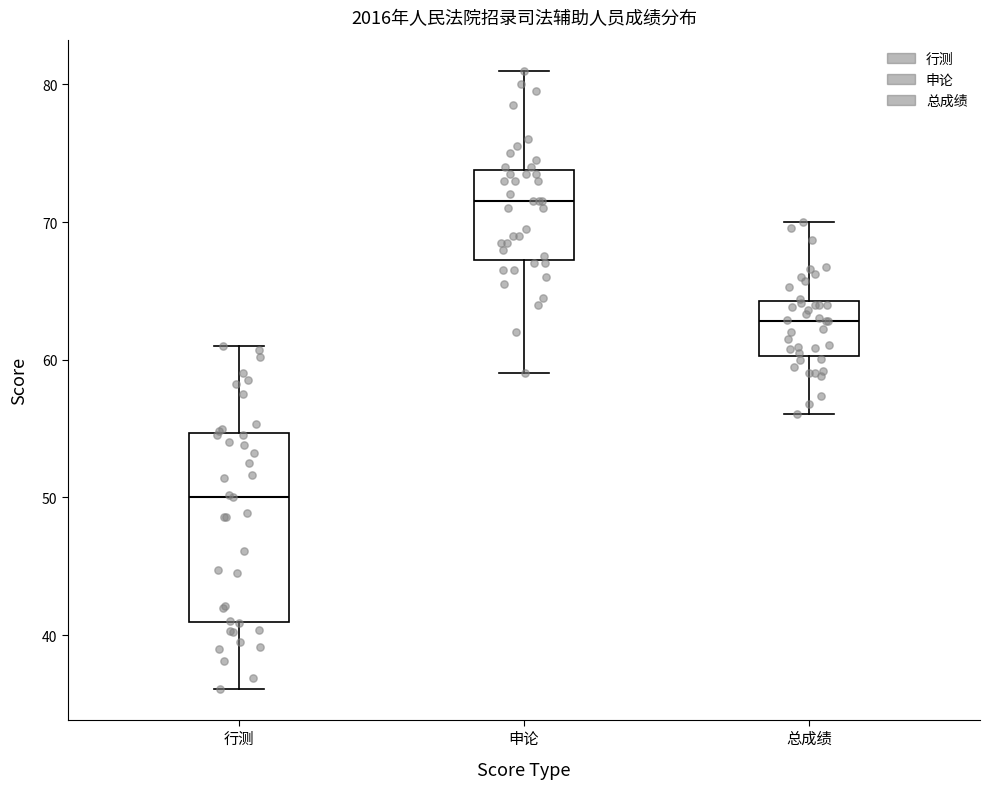

Reading left to right, transcribe this box plot: for each box, give where its median line is, the range the box spans, and where its two whiskers end, as read against the y-axis. The values are not printed on the chart, so give them approximately, as read against the axis.

行测: median 50, box 41 to 55, whiskers 36 to 61
申论: median 72, box 67 to 74, whiskers 59 to 81
总成绩: median 63, box 60 to 64, whiskers 56 to 70